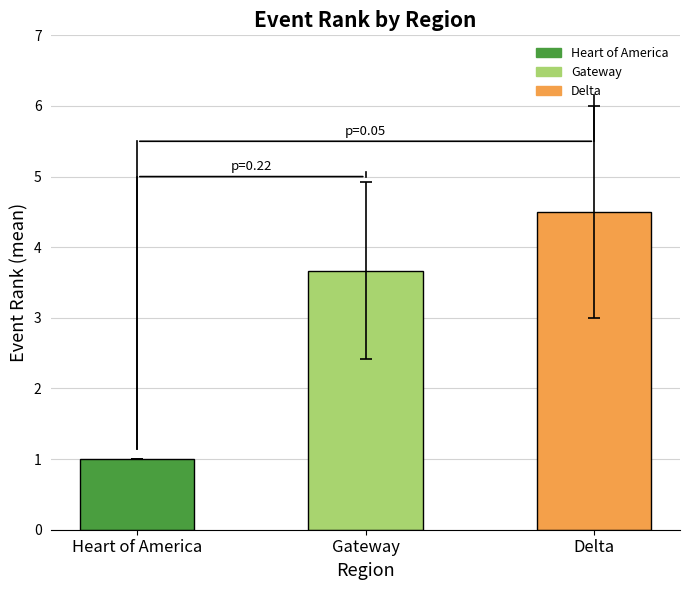

Which category has the highest value across all series?

Delta